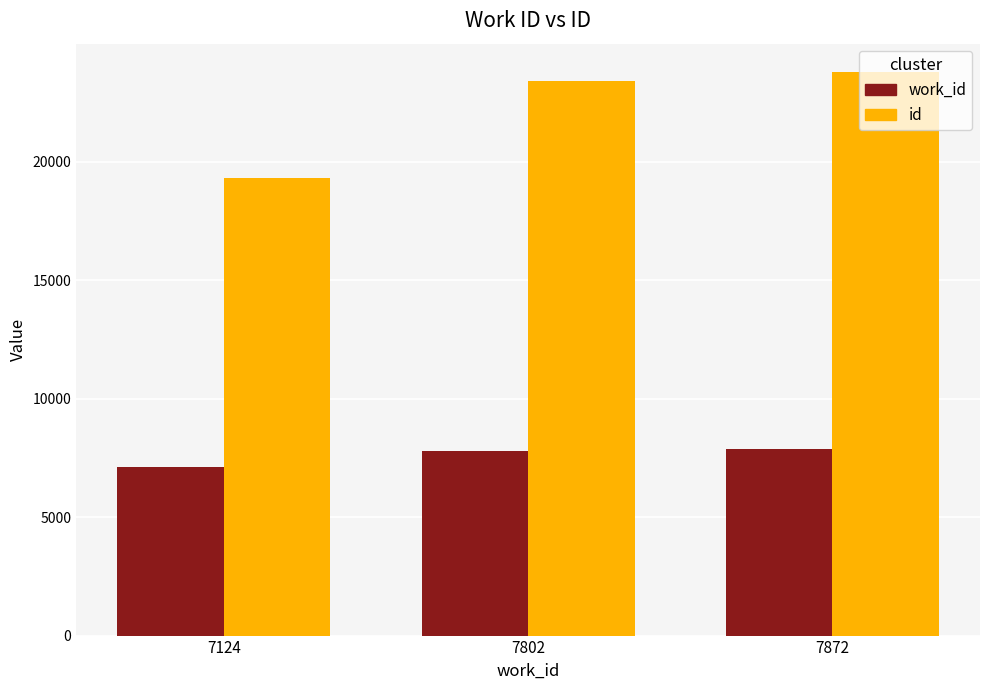

Which label corresponds to the smallest value in the chart?

7124